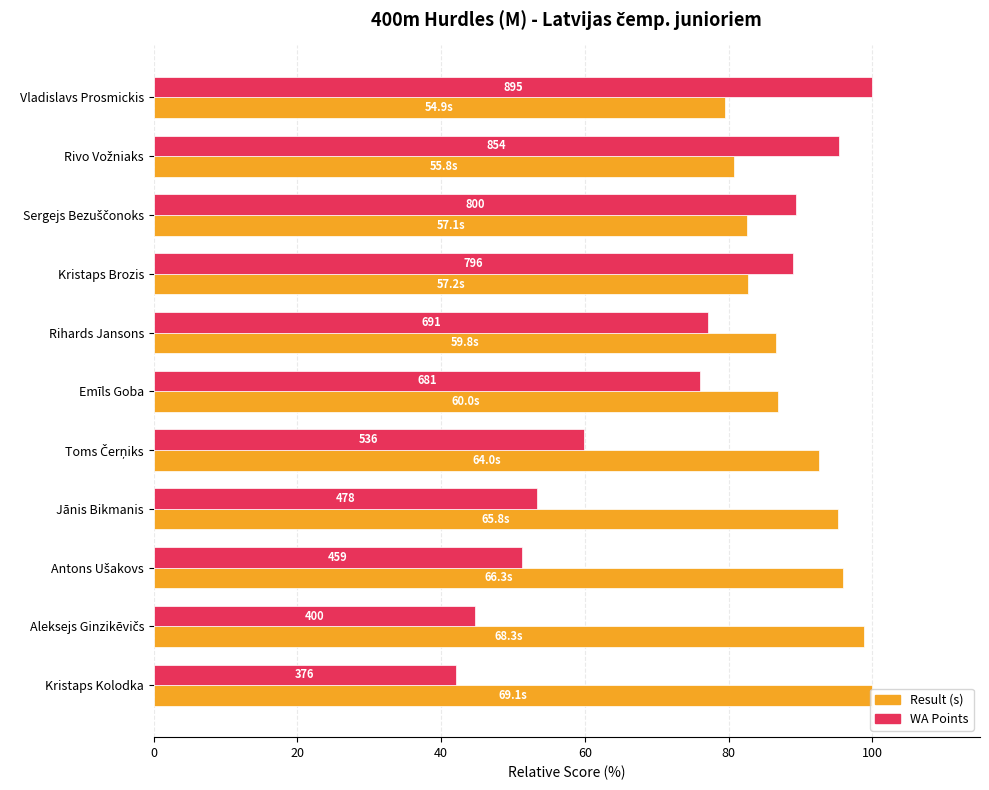

At how many categories does at least one series exceed 91?

7